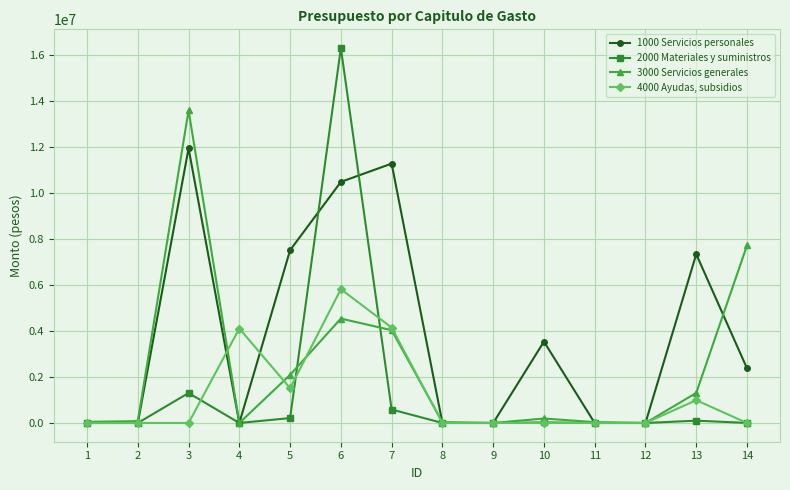

What is the sum of all 3000 Servicios generales values?

33709352.8